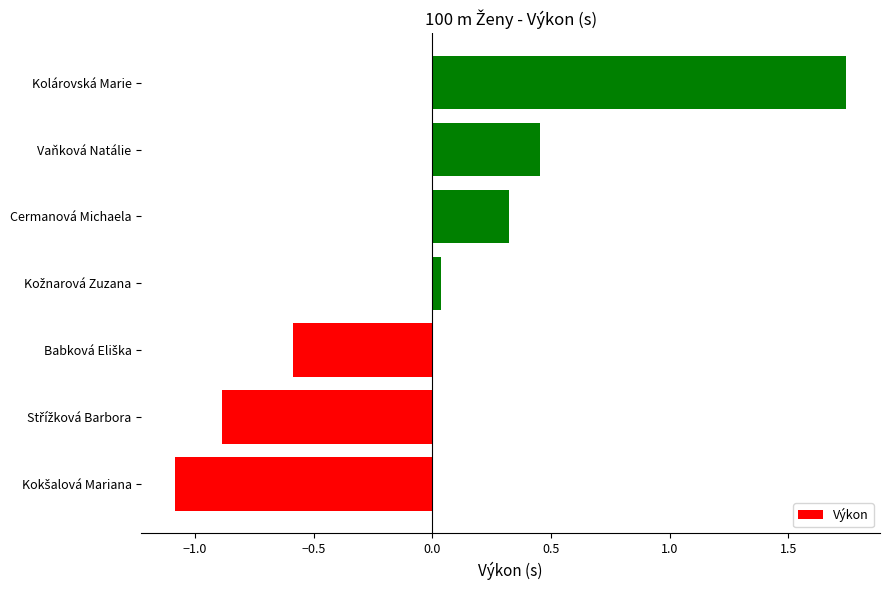

Which category has the highest value across all series?

Kolárovská Marie